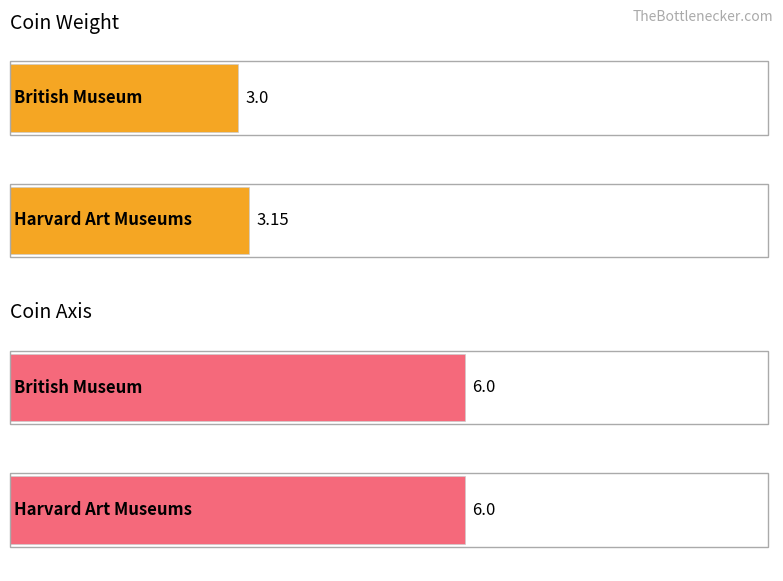

What is the sum of the axis values at Harvard Art Museums and British Museum?

12.0